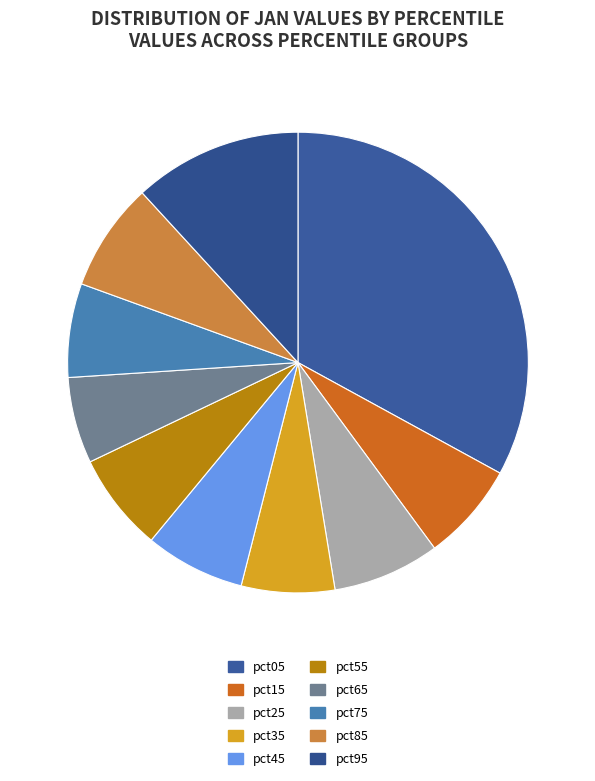

Combined, do pct65 and pct85 account for over 50%?

No